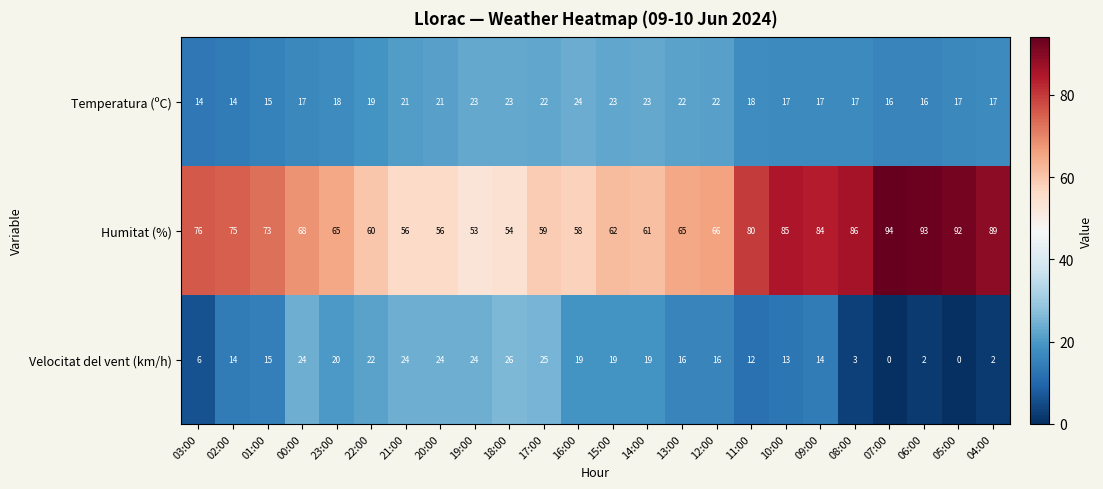

Which series has the widest spread of values?

Humitat (%)